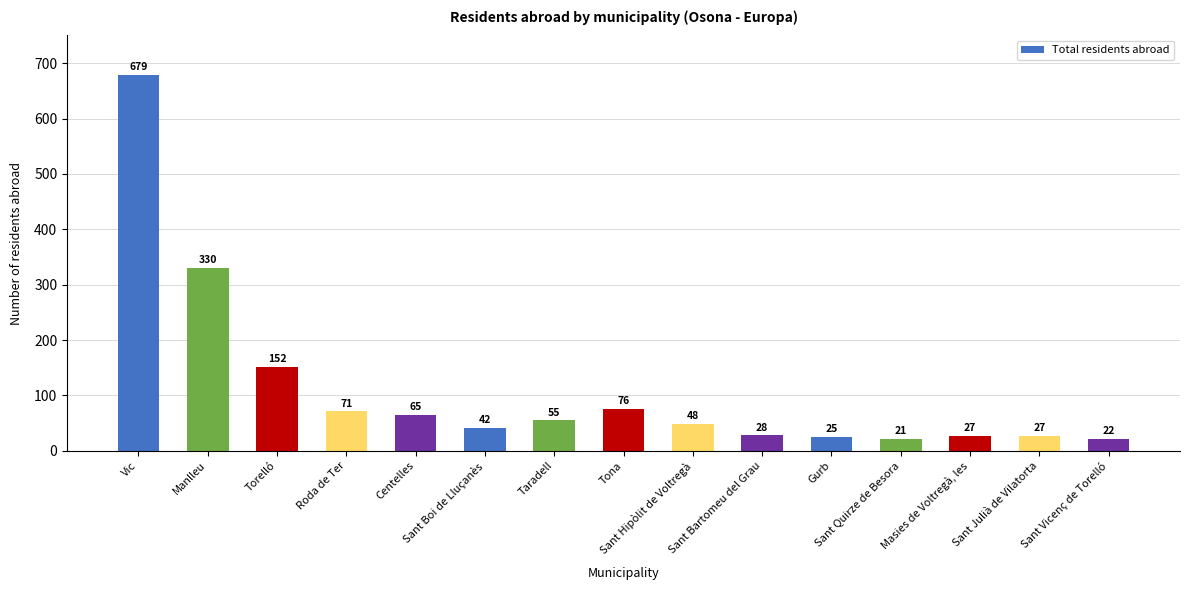

At which category does the chart reach its peak across all series?

Vic